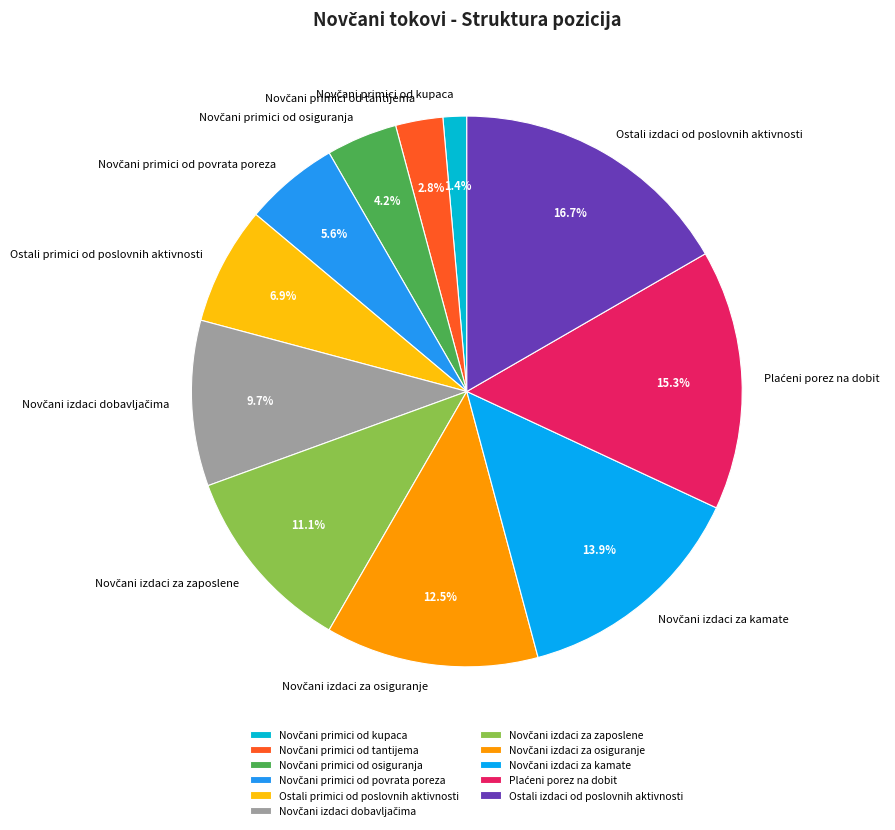

How many slices are in this pie chart?

11